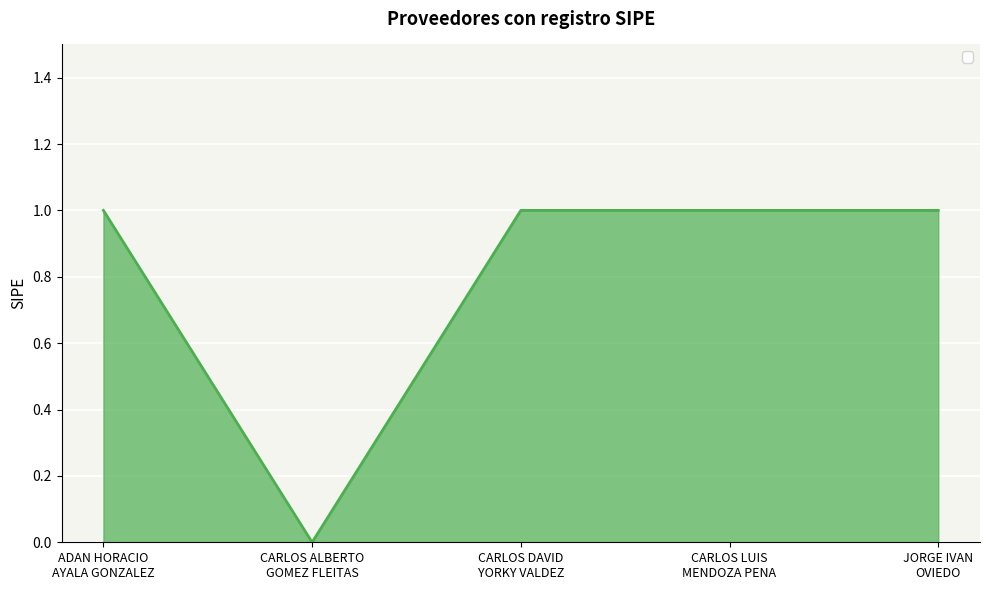

True or false: there are more than 2 points higher than both neighbors.

False